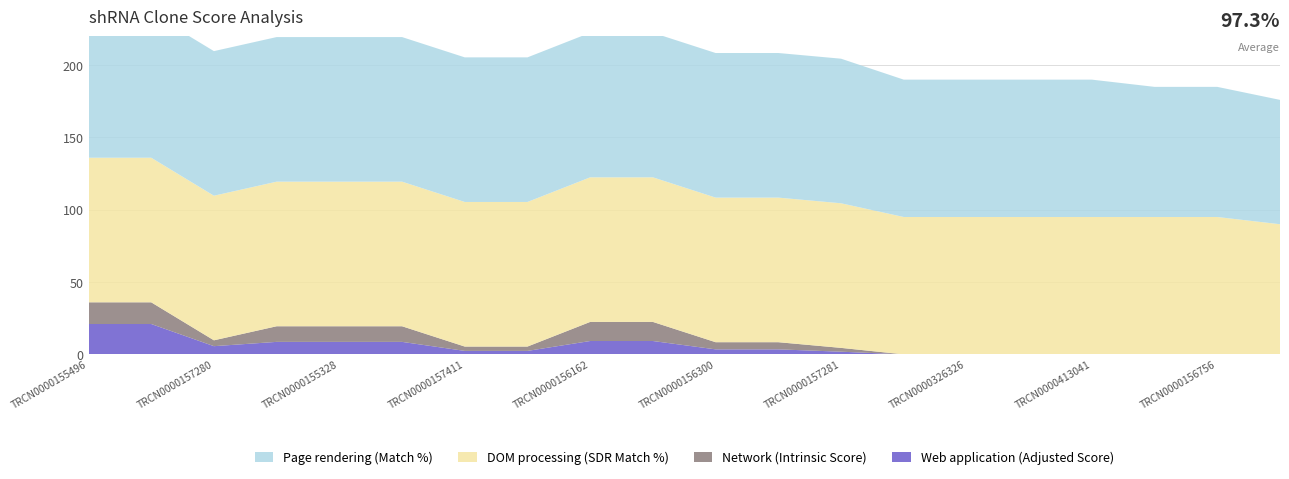

Reading right to left, what are all the values shown in this chart?

Page rendering (Match %): TRCN0000176116=86.0	TRCN0000156756=90.0	TRCN0000092942=90.0	TRCN0000413041=95.0	TRCN0000138934=95.0	TRCN0000326326=95.0	TRCN0000113401=95.0	TRCN0000157281=100.0	TRCN0000157441=100.0	TRCN0000156300=100.0	TRCN0000343673=100.0	TRCN0000156162=100.0	TRCN0000352889=100.0	TRCN0000157411=100.0	TRCN0000343675=100.0	TRCN0000155328=100.0	TRCN0000158181=100.0	TRCN0000157280=100.0	TRCN0000343674=100.0	TRCN0000155496=100.0
DOM processing (SDR Match %): TRCN0000176116=90.0	TRCN0000156756=95.0	TRCN0000092942=95.0	TRCN0000413041=95.0	TRCN0000138934=95.0	TRCN0000326326=95.0	TRCN0000113401=95.0	TRCN0000157281=100.0	TRCN0000157441=100.0	TRCN0000156300=100.0	TRCN0000343673=100.0	TRCN0000156162=100.0	TRCN0000352889=100.0	TRCN0000157411=100.0	TRCN0000343675=100.0	TRCN0000155328=100.0	TRCN0000158181=100.0	TRCN0000157280=100.0	TRCN0000343674=100.0	TRCN0000155496=100.0
Network (Intrinsic Score): TRCN0000176116=0.0	TRCN0000156756=0.0	TRCN0000092942=0.0	TRCN0000413041=0.0	TRCN0000138934=0.0	TRCN0000326326=0.0	TRCN0000113401=0.0	TRCN0000157281=2.6	TRCN0000157441=5.0	TRCN0000156300=5.0	TRCN0000343673=13.2	TRCN0000156162=13.2	TRCN0000352889=3.0	TRCN0000157411=3.0	TRCN0000343675=10.8	TRCN0000155328=10.8	TRCN0000158181=10.8	TRCN0000157280=4.0	TRCN0000343674=15.0	TRCN0000155496=15.0
Web application (Adjusted Score): TRCN0000176116=0.0	TRCN0000156756=0.0	TRCN0000092942=0.0	TRCN0000413041=0.0	TRCN0000138934=0.0	TRCN0000326326=0.0	TRCN0000113401=0.0	TRCN0000157281=1.8	TRCN0000157441=3.5	TRCN0000156300=3.5	TRCN0000343673=9.2	TRCN0000156162=9.2	TRCN0000352889=2.4	TRCN0000157411=2.4	TRCN0000343675=8.6	TRCN0000155328=8.6	TRCN0000158181=8.6	TRCN0000157280=5.7	TRCN0000343674=21.0	TRCN0000155496=21.0